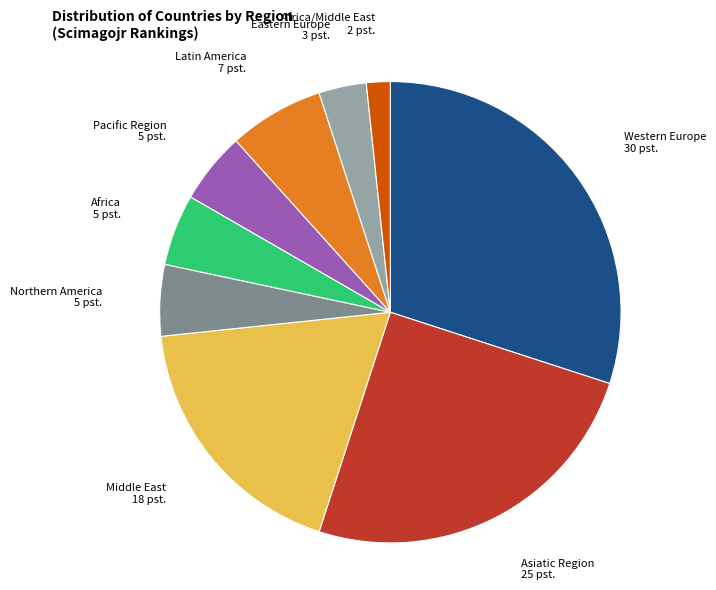

Count the number of slices in the pie.

9